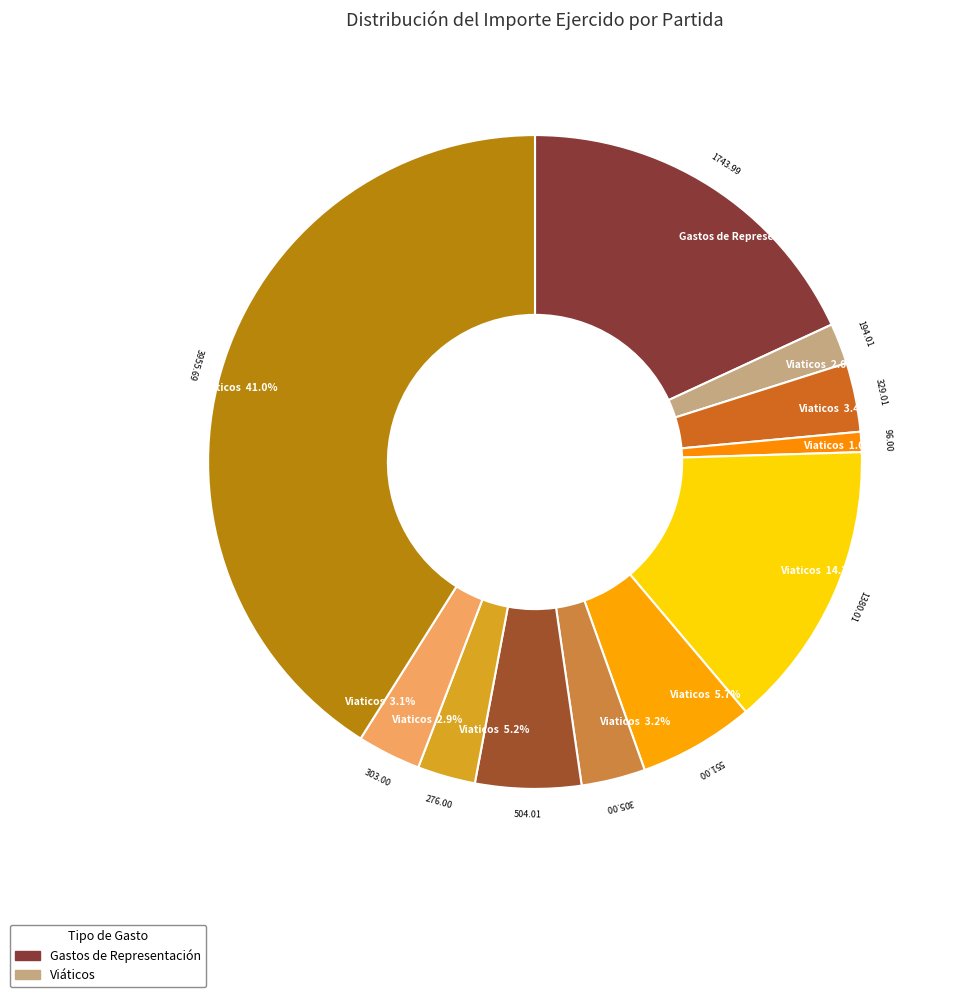

Does any single category account for the majority?

No